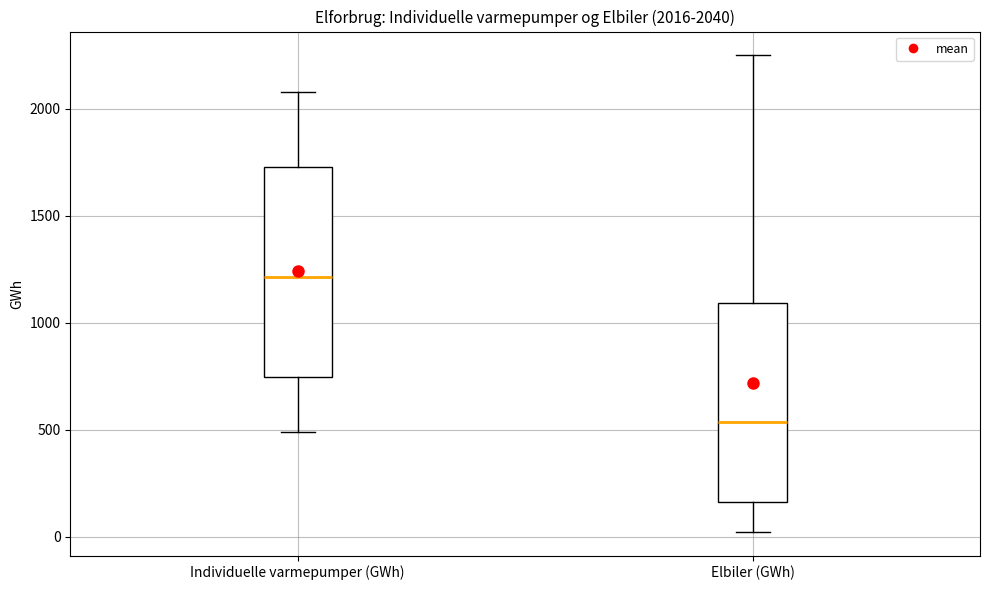

Comparing the boxes themselves (not the whiskers), which one is the tallest?

Individuelle varmepumper (GWh)